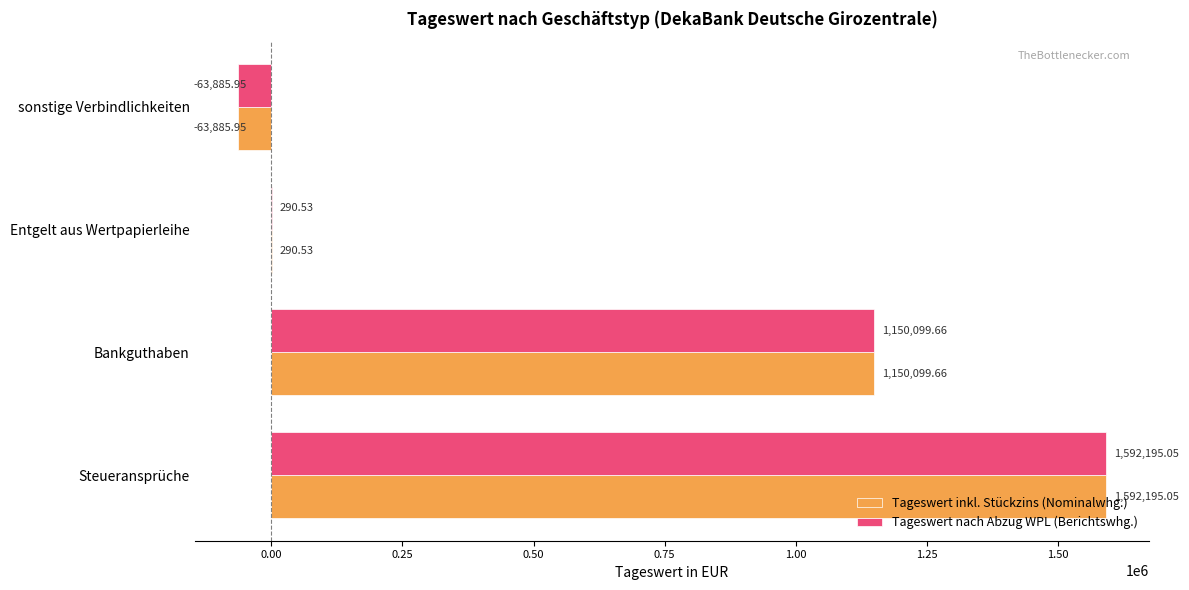

What is the sum of the Tageswert nach Abzug WPL (Berichtswhg.) values at Bankguthaben and Steueransprüche?

2742294.7